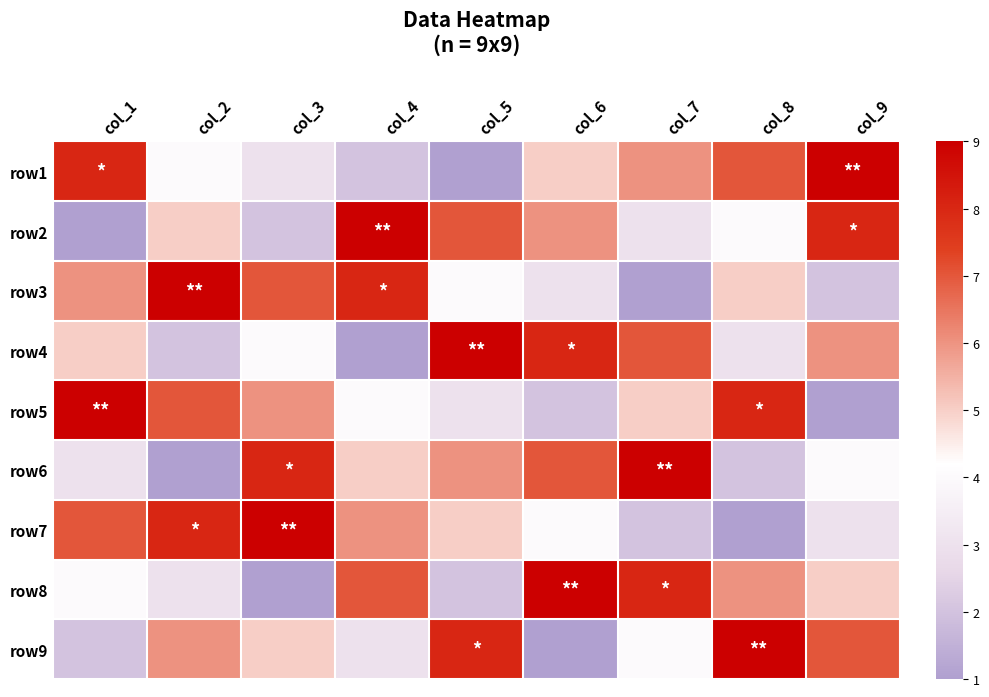

Reading left to right, list all the values displayed in this chart.

row1: col_1=8	col_2=4	col_3=3	col_4=2	col_5=1	col_6=5	col_7=6	col_8=7	col_9=9
row2: col_1=1	col_2=5	col_3=2	col_4=9	col_5=7	col_6=6	col_7=3	col_8=4	col_9=8
row3: col_1=6	col_2=9	col_3=7	col_4=8	col_5=4	col_6=3	col_7=1	col_8=5	col_9=2
row4: col_1=5	col_2=2	col_3=4	col_4=1	col_5=9	col_6=8	col_7=7	col_8=3	col_9=6
row5: col_1=9	col_2=7	col_3=6	col_4=4	col_5=3	col_6=2	col_7=5	col_8=8	col_9=1
row6: col_1=3	col_2=1	col_3=8	col_4=5	col_5=6	col_6=7	col_7=9	col_8=2	col_9=4
row7: col_1=7	col_2=8	col_3=9	col_4=6	col_5=5	col_6=4	col_7=2	col_8=1	col_9=3
row8: col_1=4	col_2=3	col_3=1	col_4=7	col_5=2	col_6=9	col_7=8	col_8=6	col_9=5
row9: col_1=2	col_2=6	col_3=5	col_4=3	col_5=8	col_6=1	col_7=4	col_8=9	col_9=7